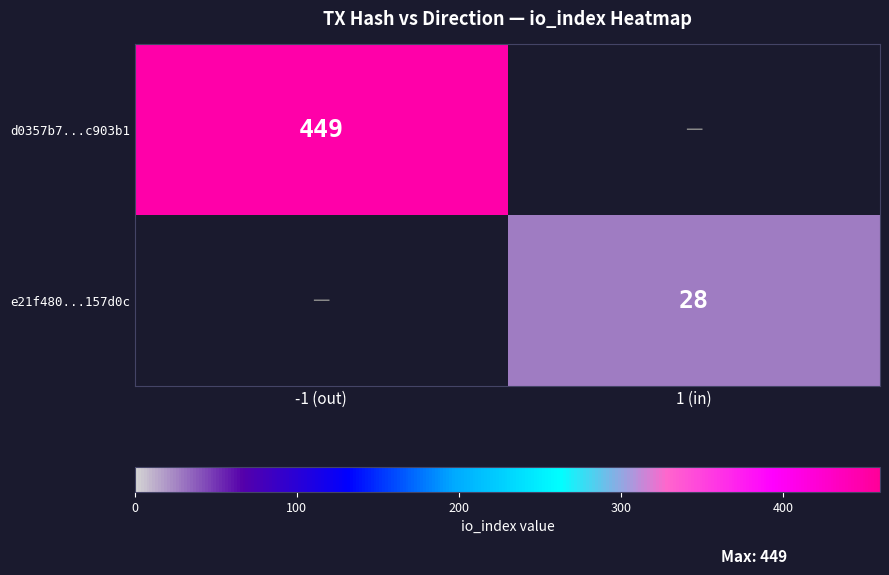

At which category does the chart reach its minimum across all series?

1 (in)